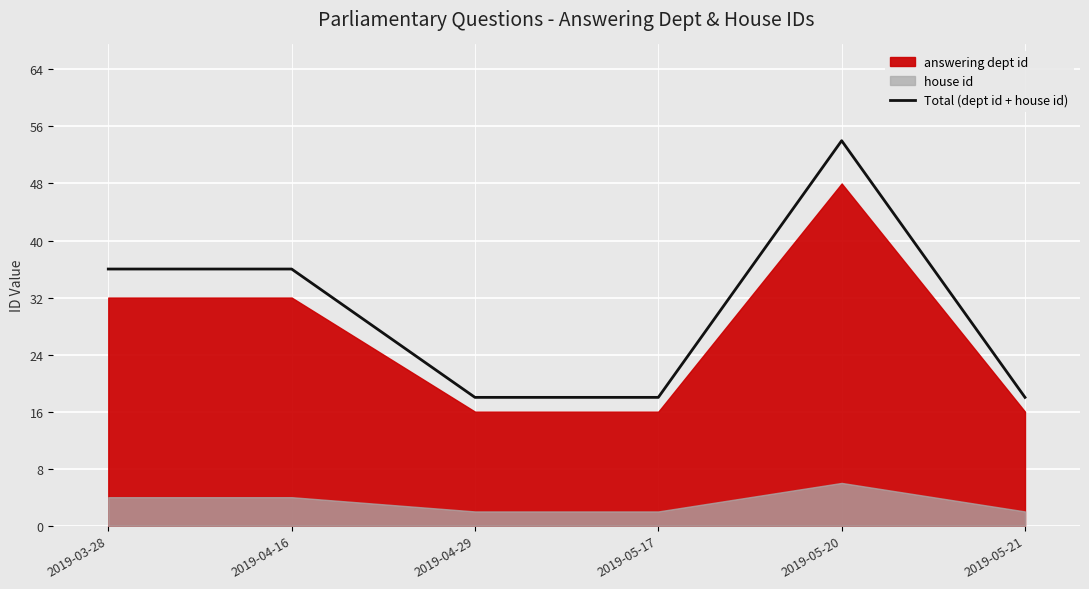

Where is the data nearest to the value 36?

2019-03-28